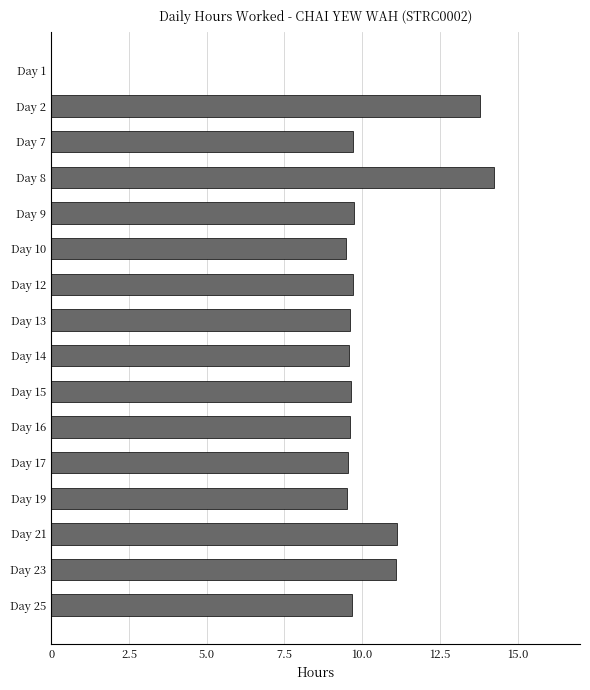

The value at Day 2 is 13.8. True or false?

True